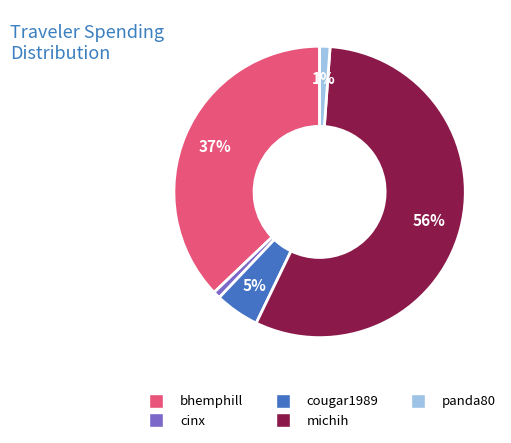

How many segments does this pie chart have?

5